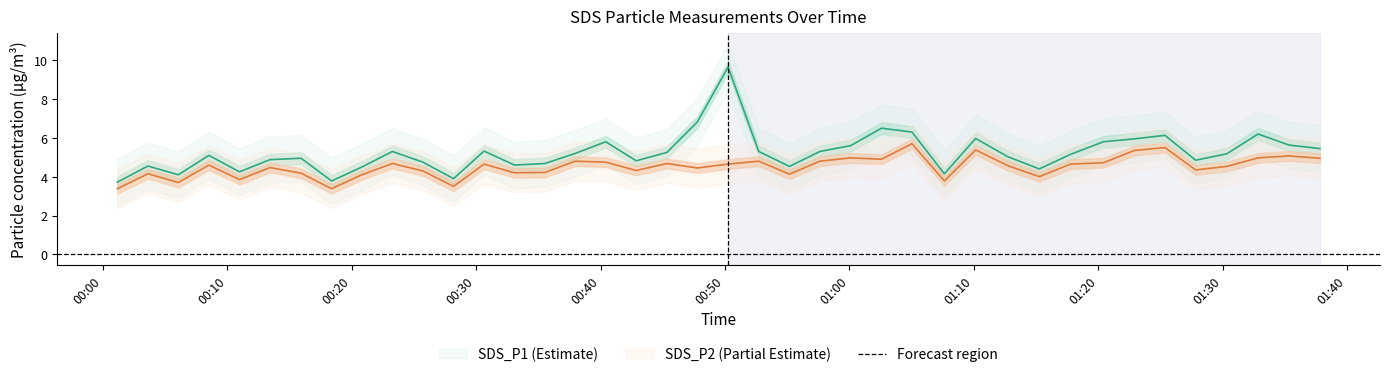

Where is the first local maximum for SDS_P1?

2021/08/30 00:03:37